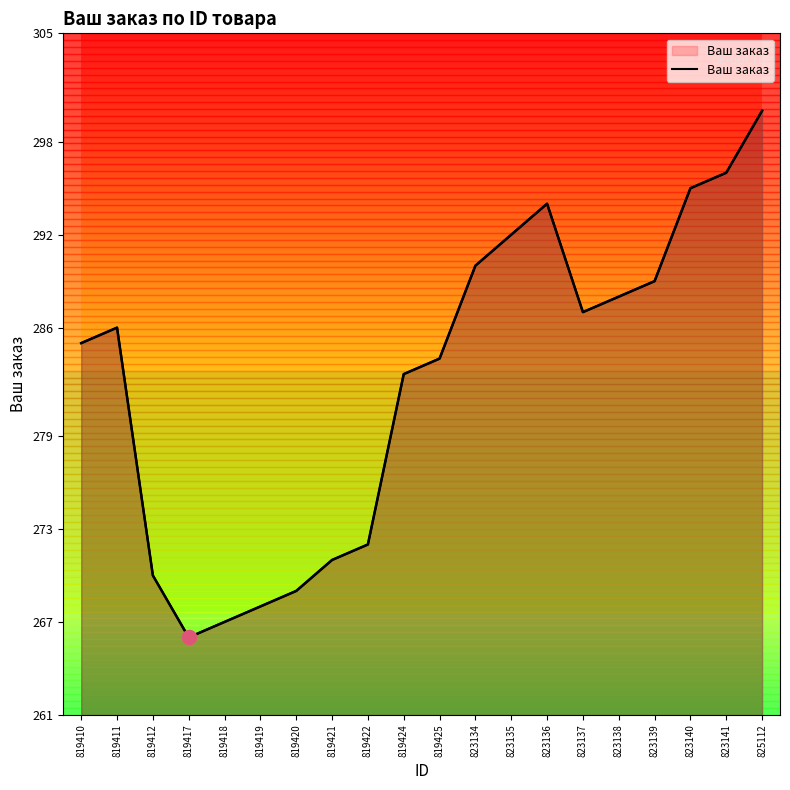

What is the change in value from 819418 to 823135?

+25